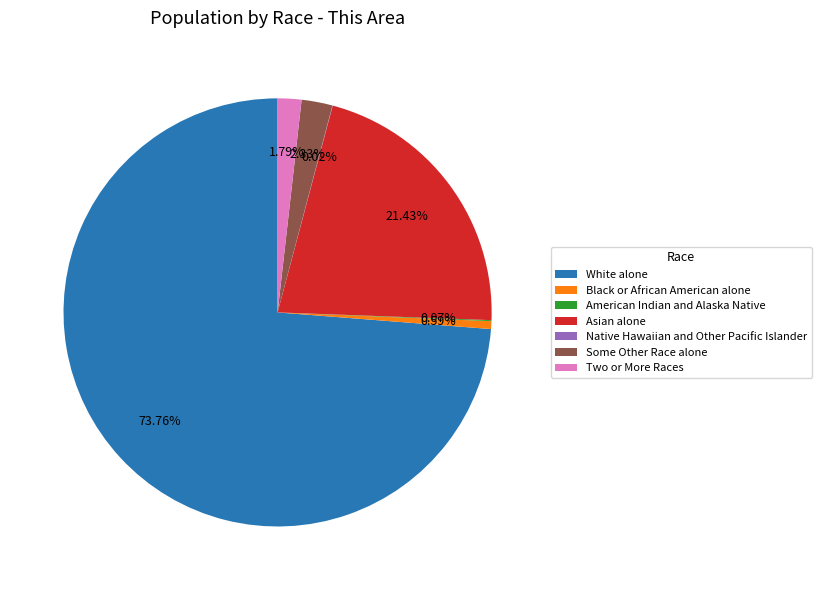

Is there any slice that represents more than half of the pie?

Yes